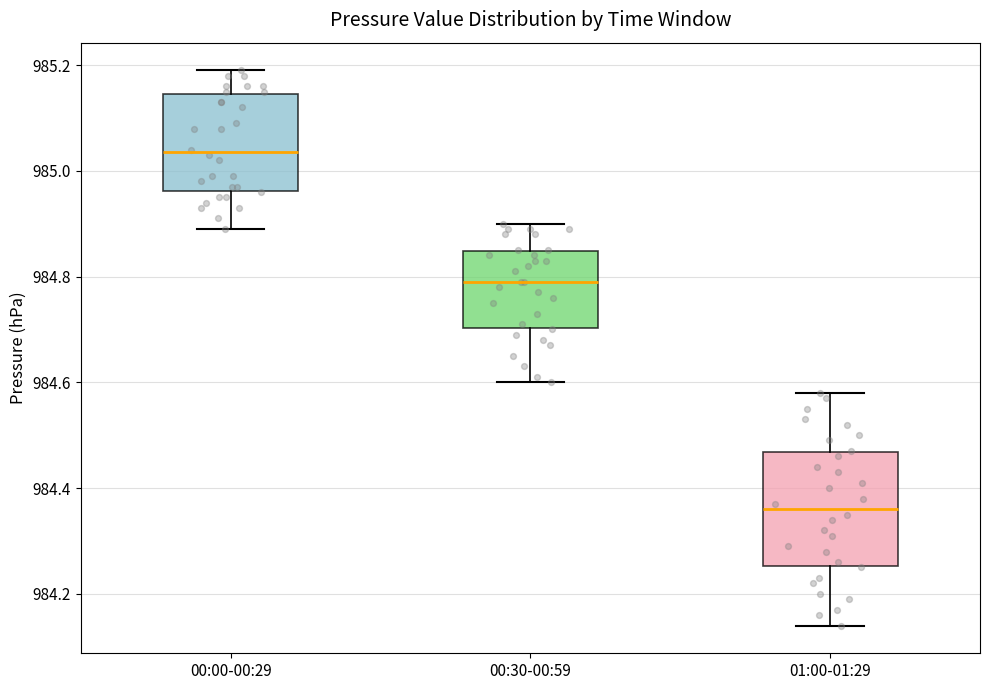

Which box has the lowest median line?

01:00-01:29